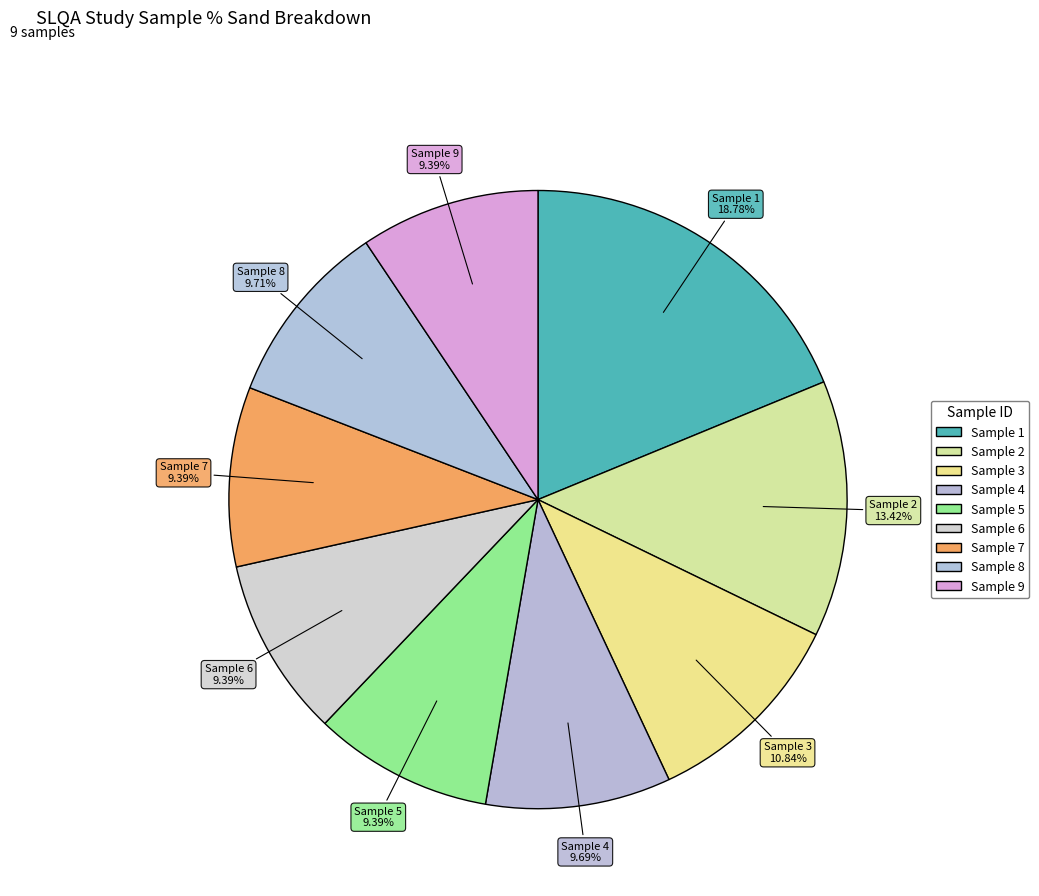

What is the largest slice in the pie chart?

Sample 1